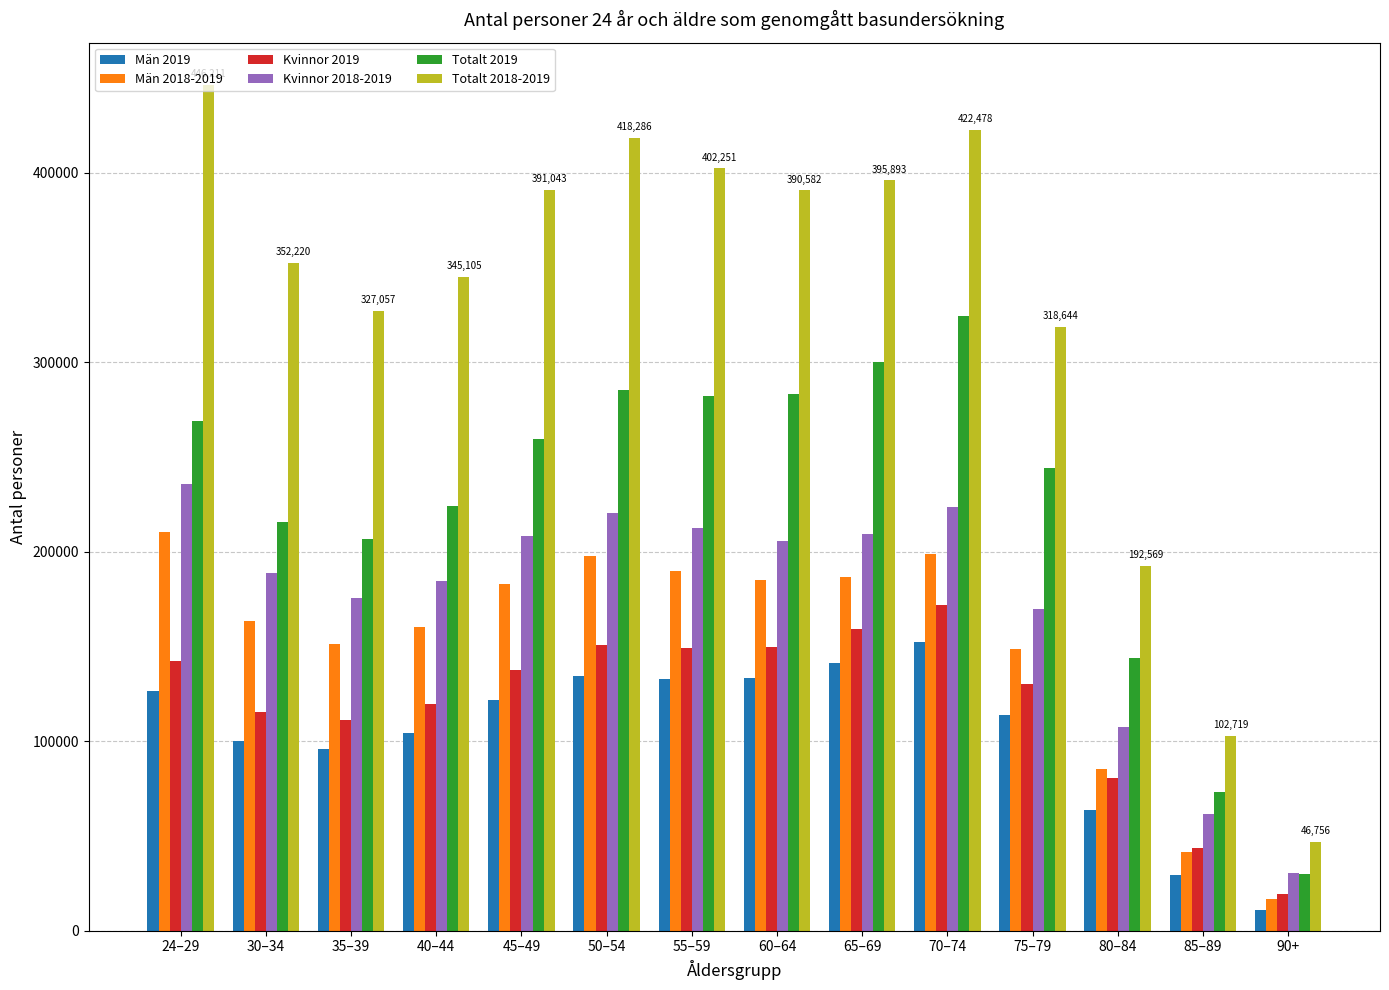

The Män 2018-2019 series shows 199572 at 75–79. True or false?

False